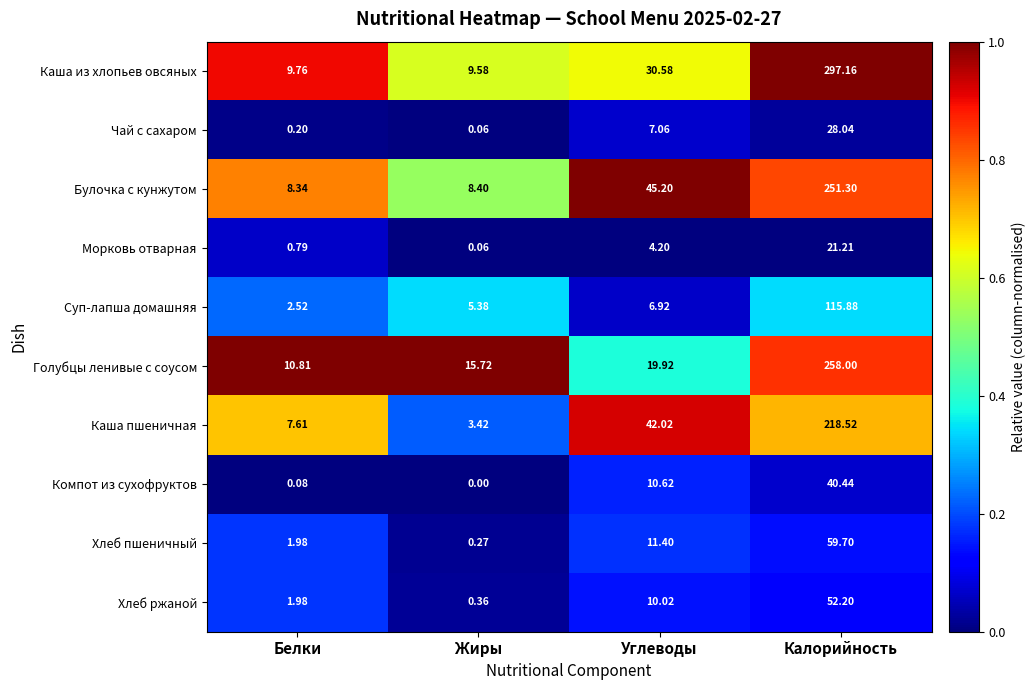

At which label does Морковь отварная first exceed 4?

Углеводы